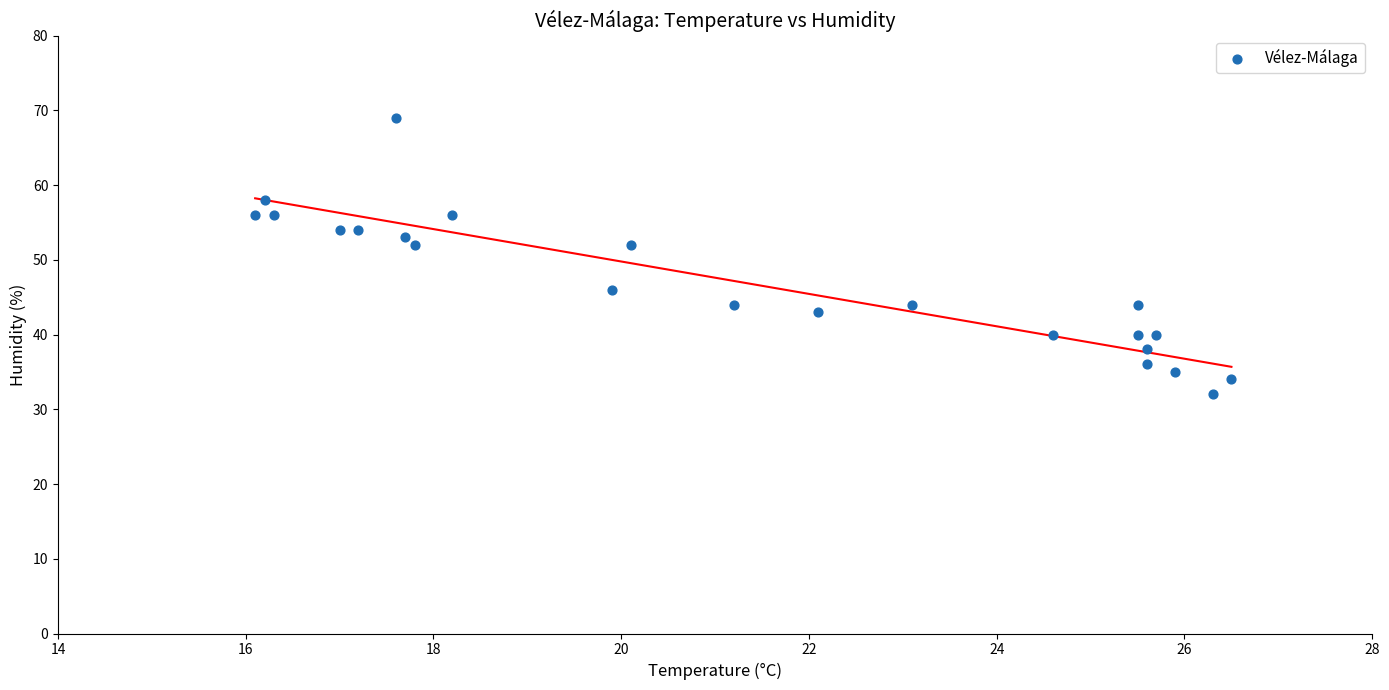

What is the range of Y values (max minus min)?

37